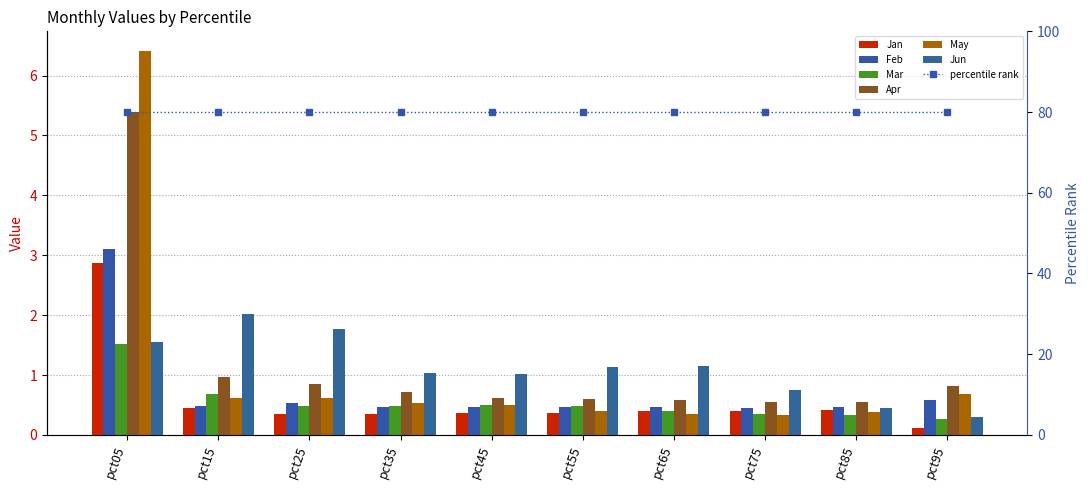

Which series changed the most between pct15 and pct55?

Jun